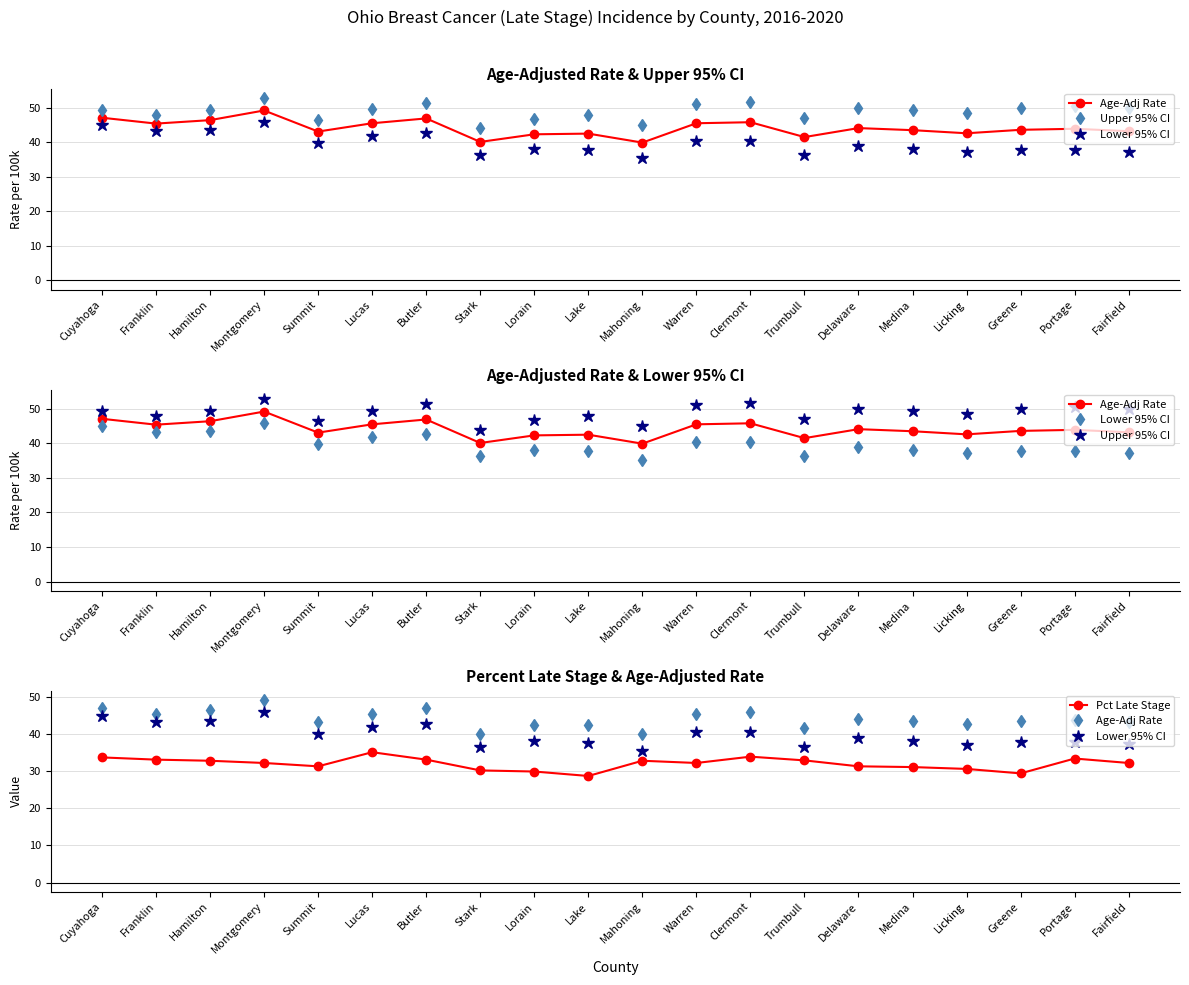

What is the average value of the Lower 95% CI series?

39.7